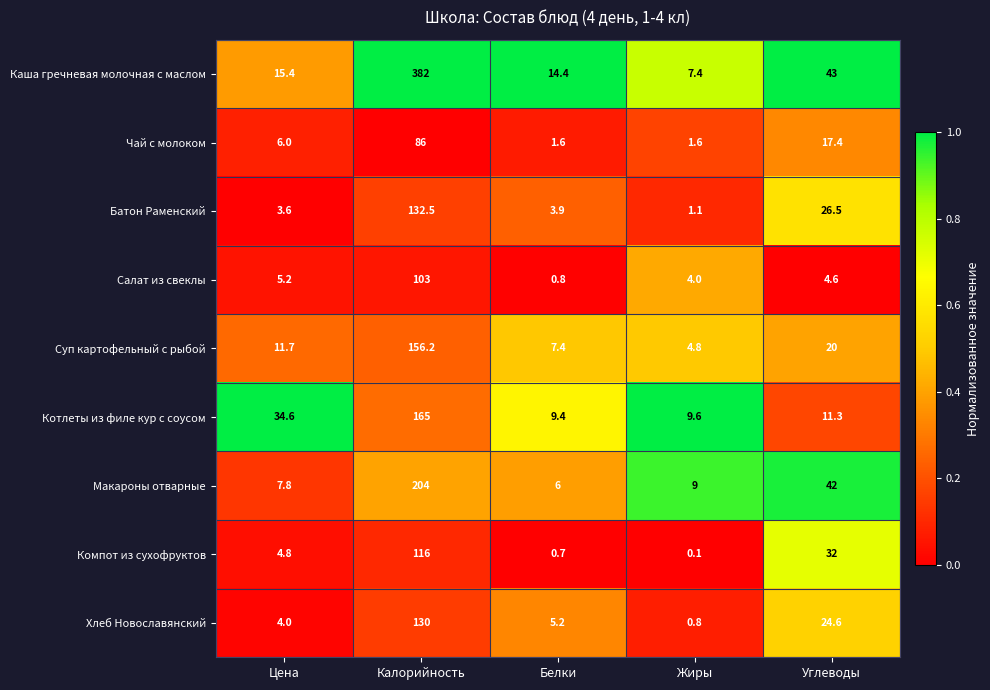

What is the difference between the highest and lowest values at Жиры?

9.5